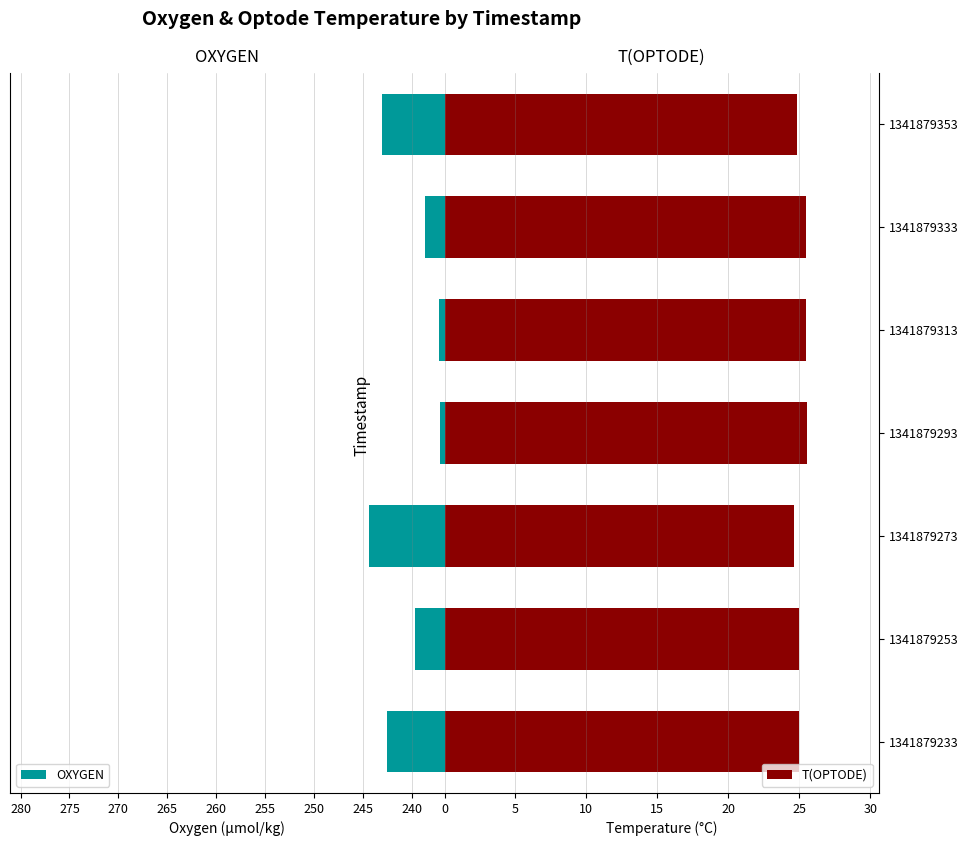

What is the average value of the OXYGEN series?

240.4